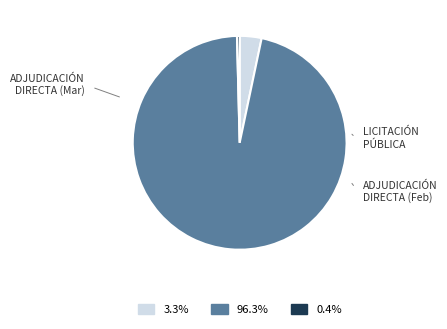

Does any single category account for the majority?

Yes